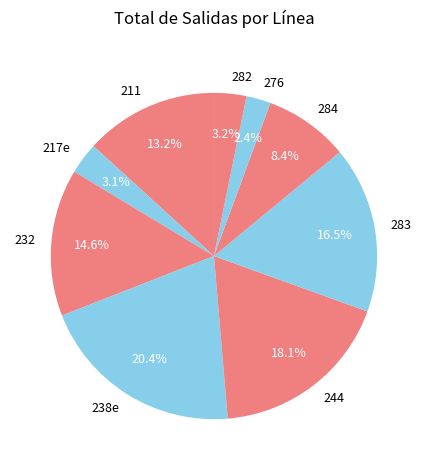

Count the number of slices in the pie.

9